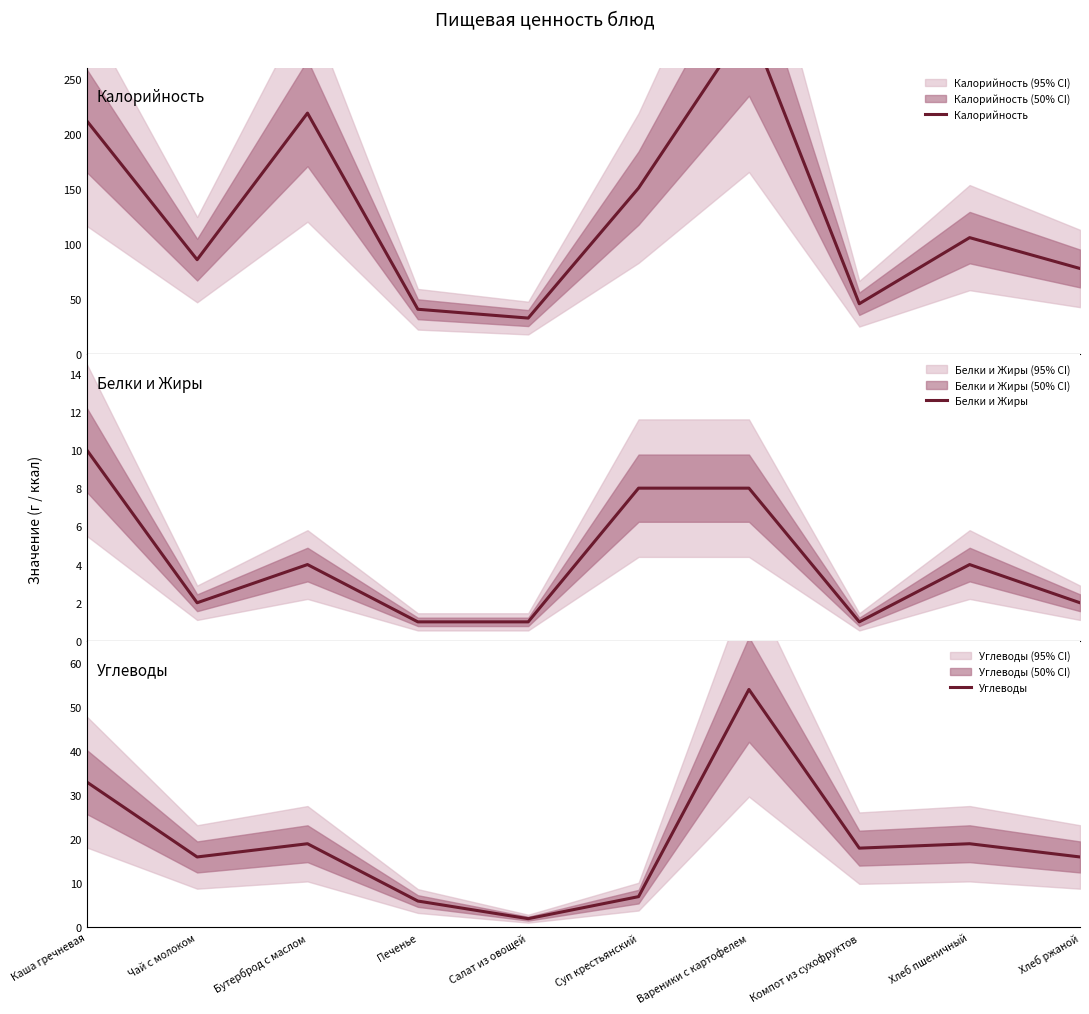

True or false: Калорийность and Белки и Жиры cross at least once.

False